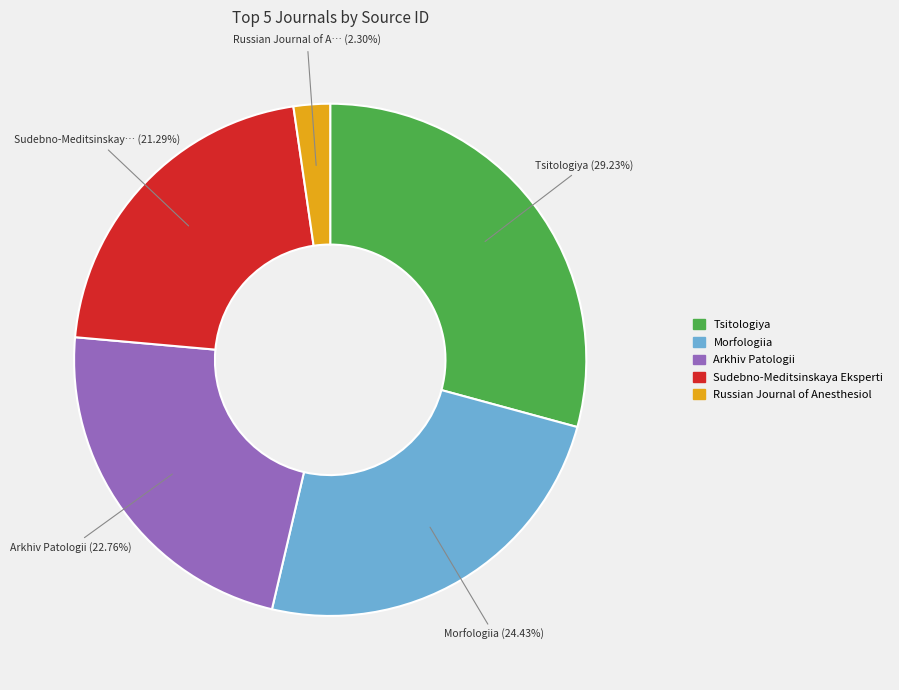

Does any single category account for the majority?

No